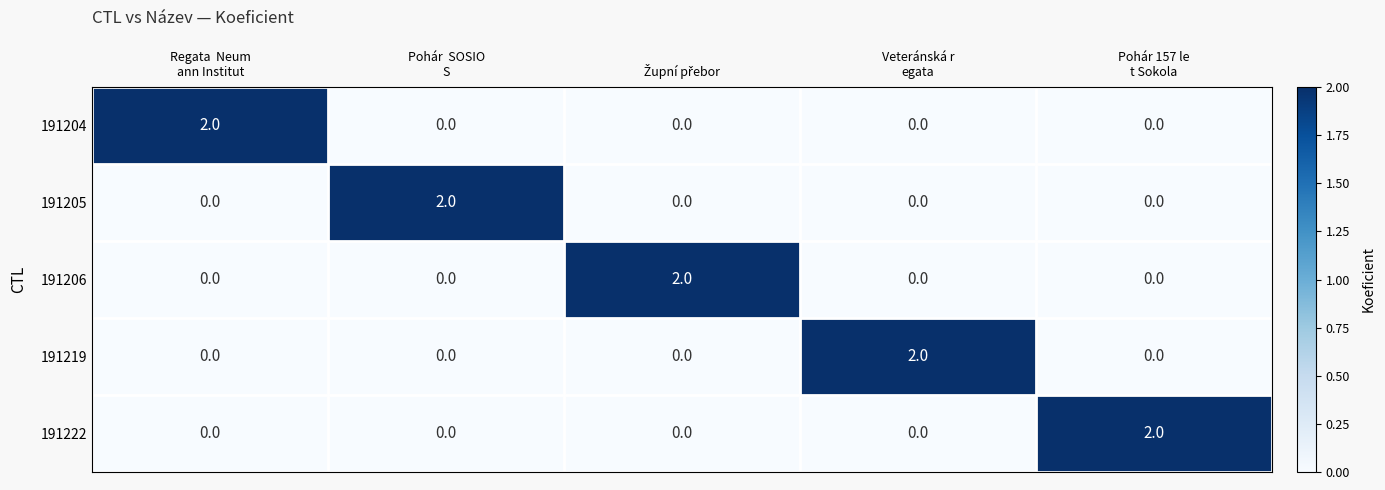

At how many categories does at least one series exceed 0?

5